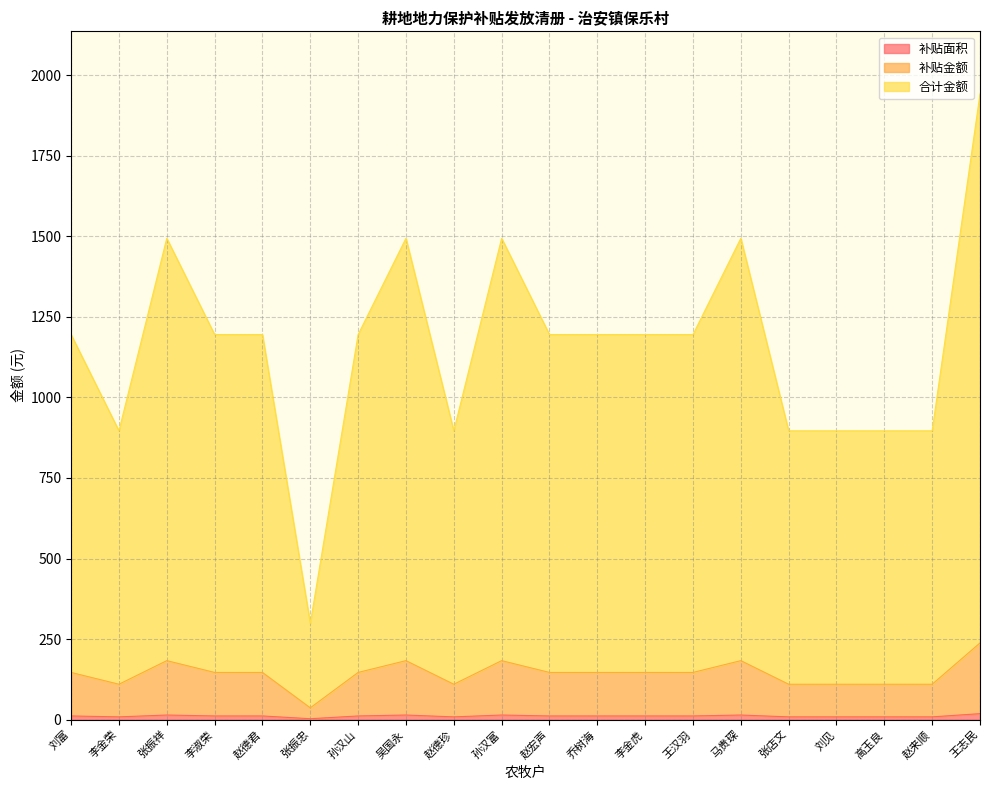

What position from the right is 张振忠?

15